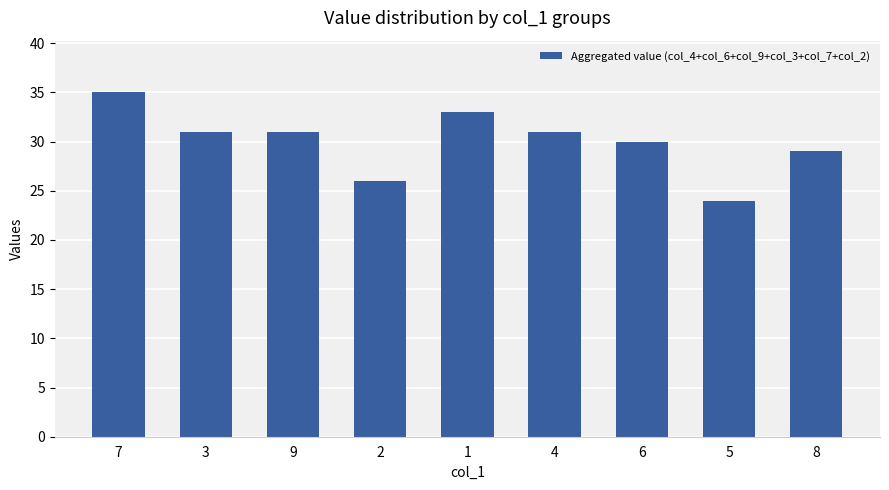

True or false: the data shows 23 at 7.

False